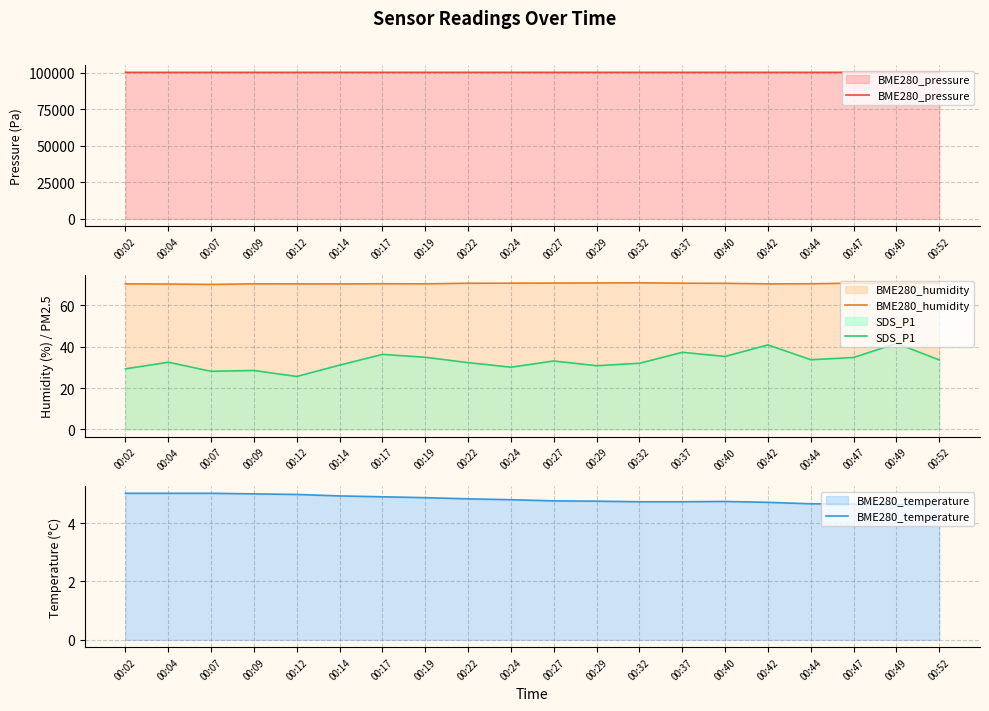

Which has a higher value, 00:37 or 00:49?

00:49